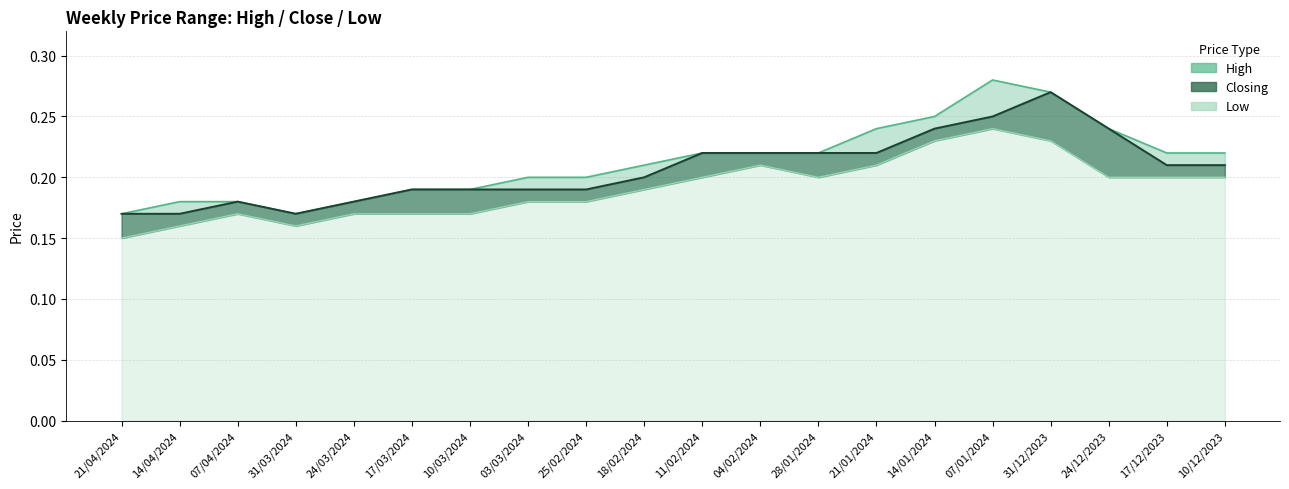

The Closing series shows 0.3 at 17/12/2023. True or false?

False